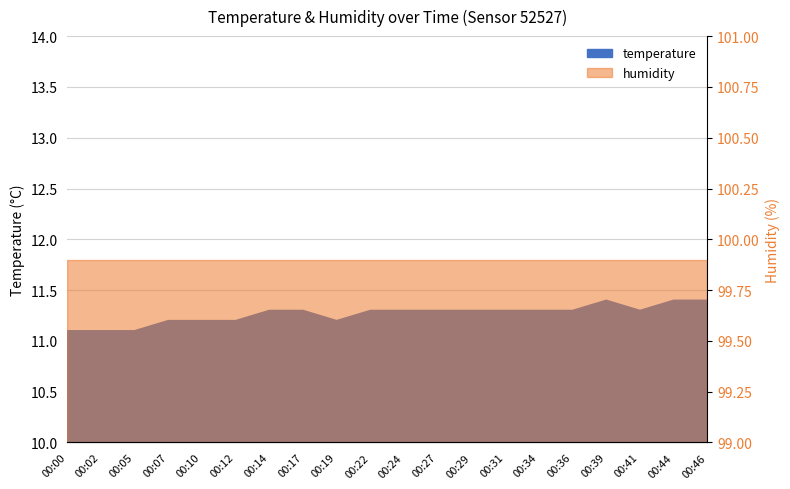

What is the greatest value displayed?

11.4